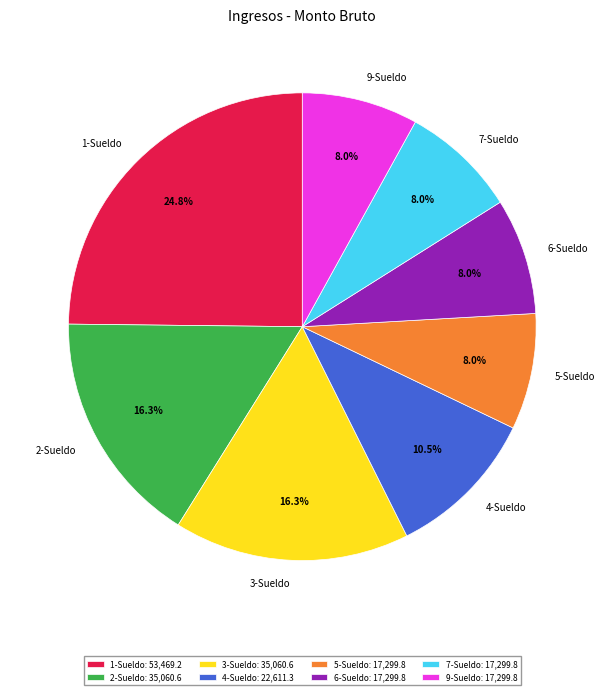

To the nearest percent, what portion does 6-Sueldo represent?

8%